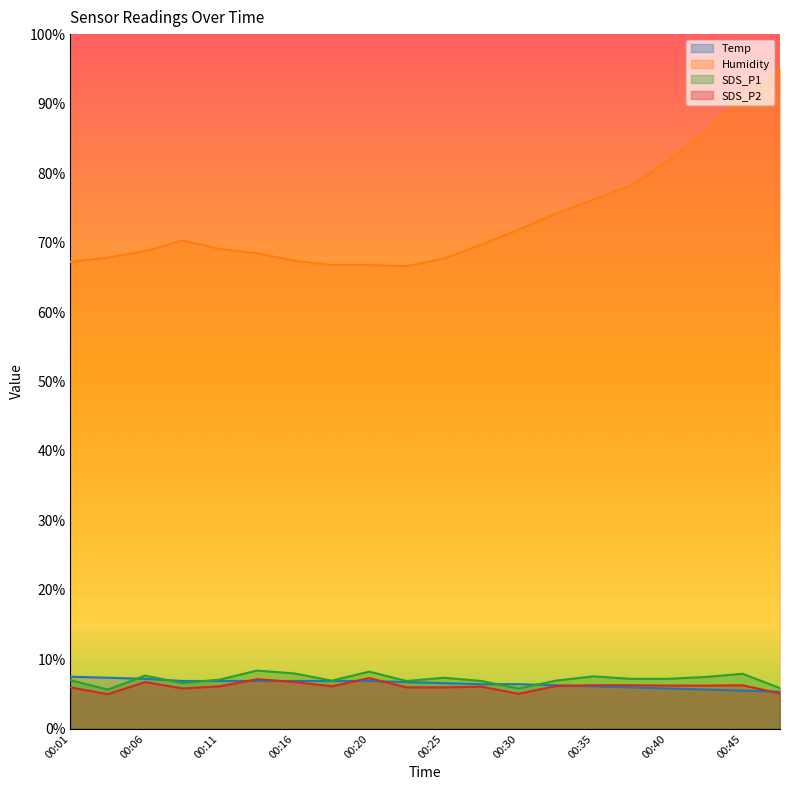

Reading left to right, what are all the values shown in this chart?

Temp: 7.5	7.4	7.2	6.9	6.9	6.9	6.9	6.9	6.9	6.7	6.6	6.4	6.4	6.3	6.1	6.0	5.8	5.7	5.5	5.4
Humidity: 67.2	67.8	68.8	70.3	69.1	68.5	67.4	66.8	66.8	66.6	67.7	69.7	71.9	74.2	76.2	78.2	81.7	85.9	90.7	95.0
SDS_P1: 7.0	5.7	7.7	6.6	7.1	8.4	8.0	6.9	8.2	6.9	7.4	6.9	5.8	6.9	7.6	7.2	7.2	7.5	7.9	5.9
SDS_P2: 6.0	5.0	6.7	5.8	6.1	7.2	6.7	6.1	7.3	6.0	6.0	6.1	5.0	6.2	6.3	6.3	6.2	6.2	6.3	5.1